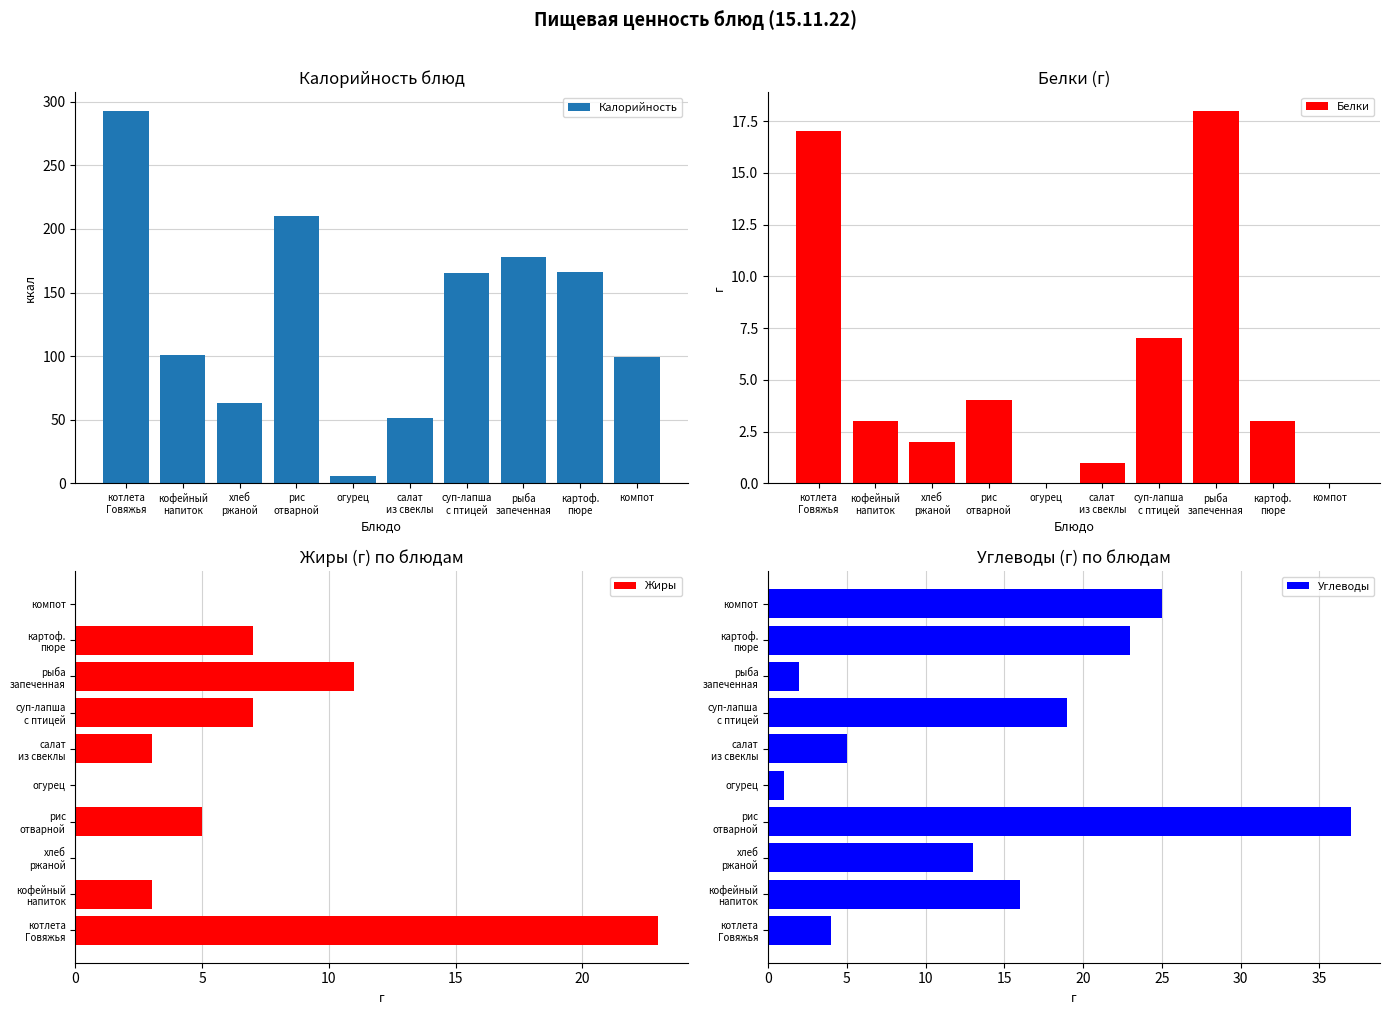

What is the label of the 4th bar from the left?

рис
отварной